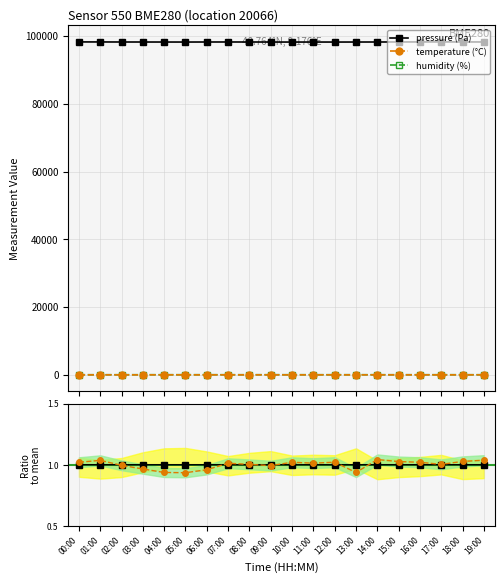

Where is the first local maximum for pressure (Pa)?

07:00